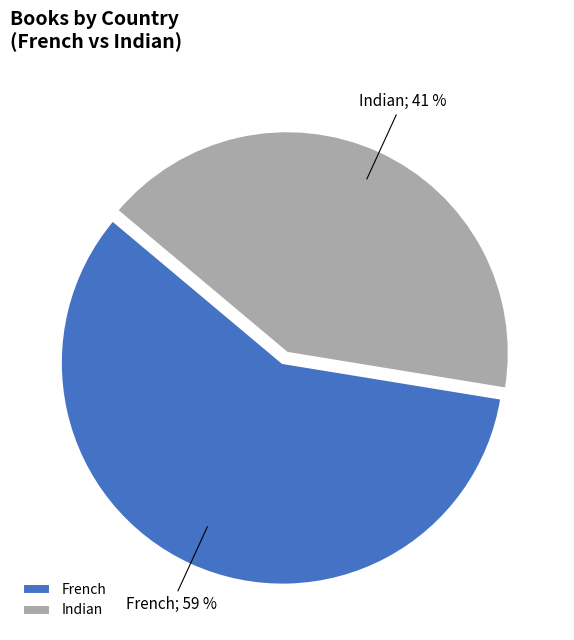

Rank the categories by value from lowest to highest.

Indian, French